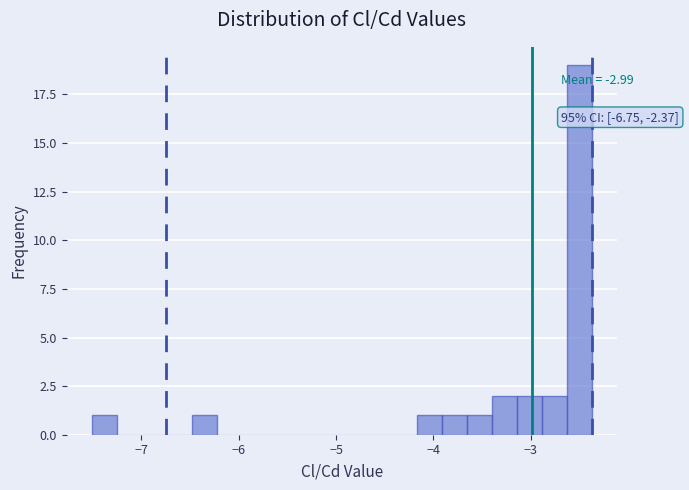

Read against the x-axis, roughly where is the centre of the tallest bar?

-2.5